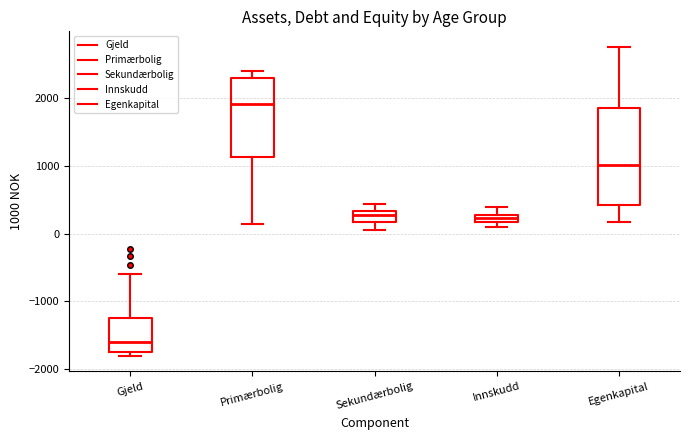

Comparing the boxes themselves (not the whiskers), which one is the tallest?

Egenkapital